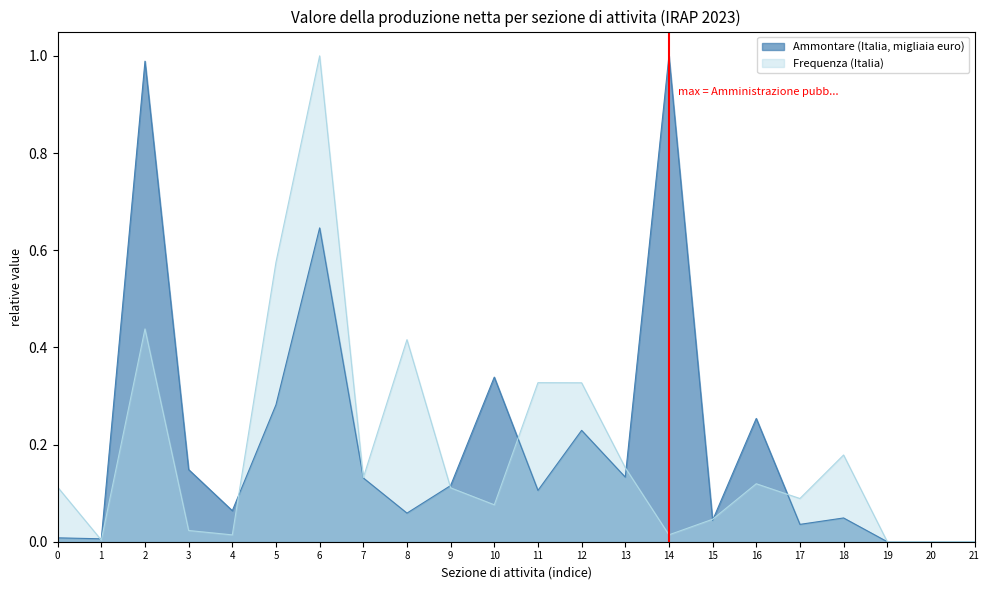

Reading left to right, extract all data points from this chart.

Frequenza (Italia): 0.1	0.0	0.4	0.0	0.0	0.6	1.0	0.1	0.4	0.1	0.1	0.3	0.3	0.2	0.0	0.0	0.1	0.1	0.2	0.0	0.0	0.0
Ammontare (Italia, migliaia euro): 0.0	0.0	1.0	0.1	0.1	0.3	0.6	0.1	0.1	0.1	0.3	0.1	0.2	0.1	1.0	0.0	0.3	0.0	0.0	0.0	0.0	0.0